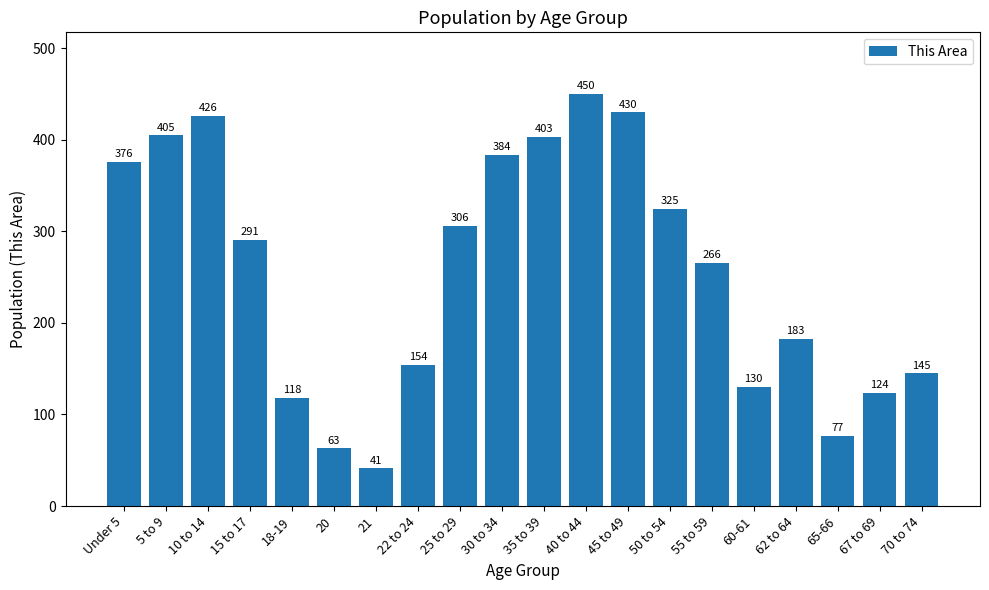

How many bars are there in total?

20